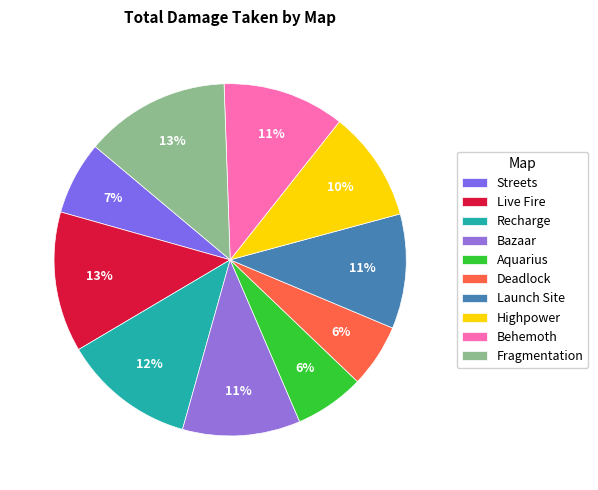

What portion of the pie excludes Live Fire?

87.1%